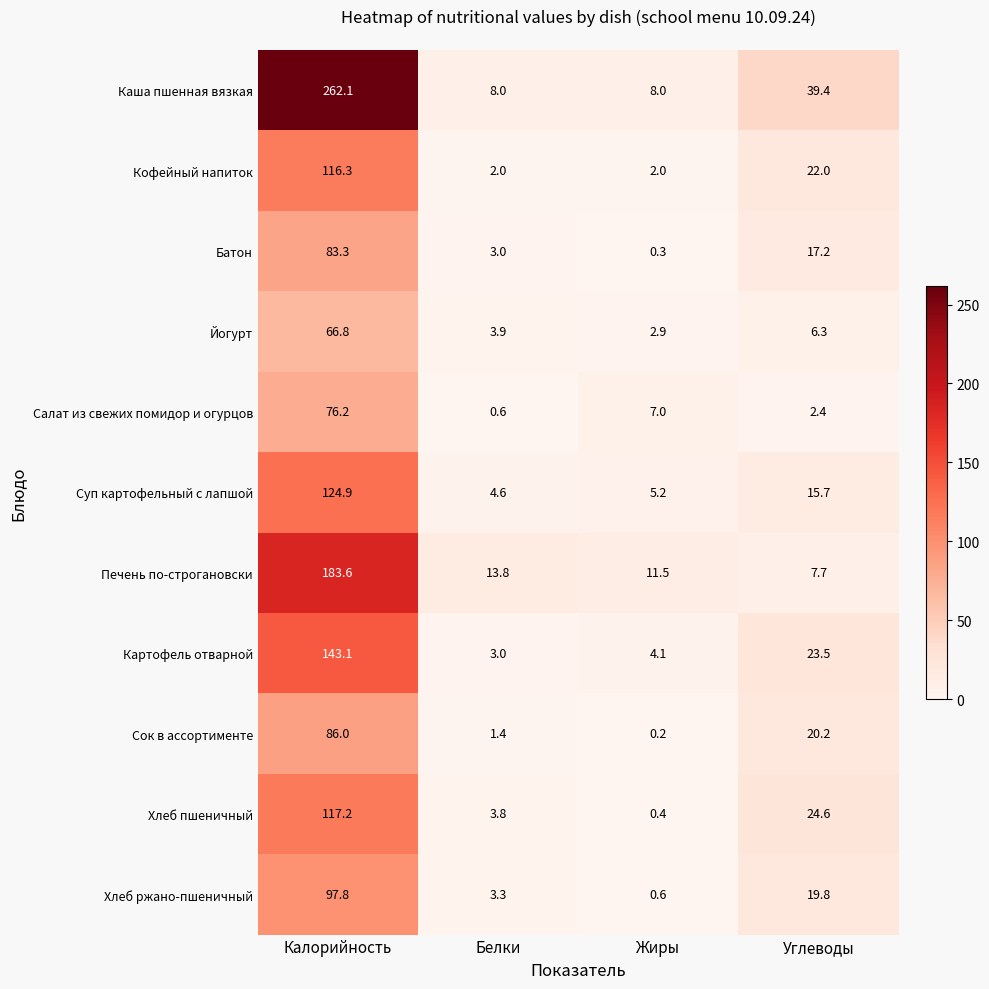

The value of Кофейный напиток at Жиры is 2.0. True or false?

True